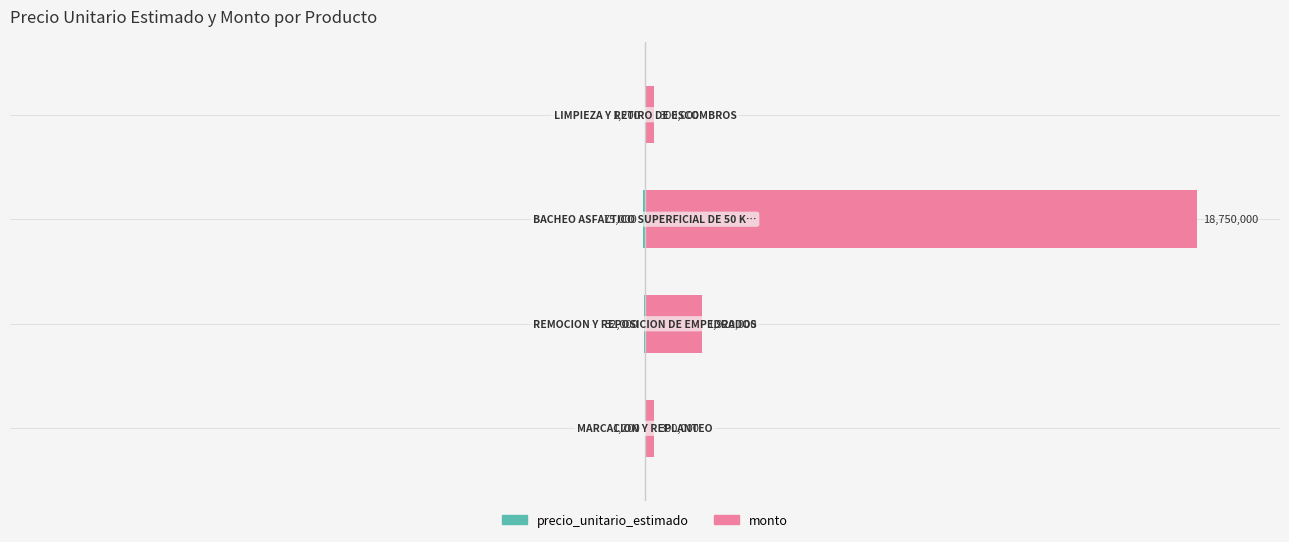

How many categories are shown in the chart?

4